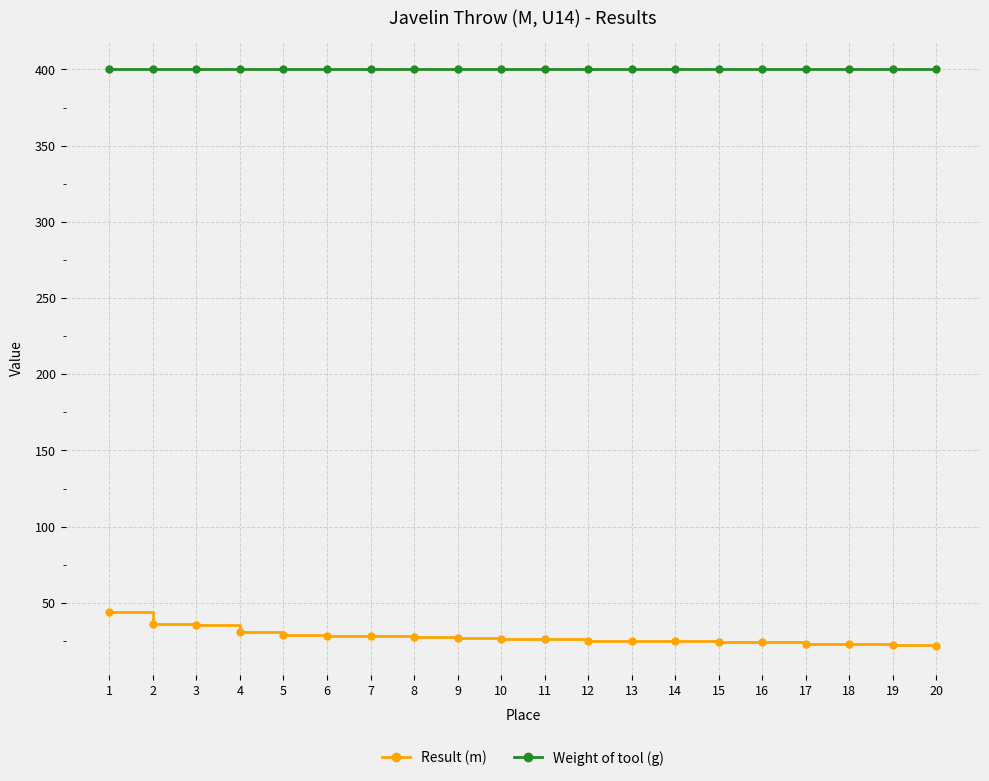

What is the difference between the highest and lowest values at 5?

370.8